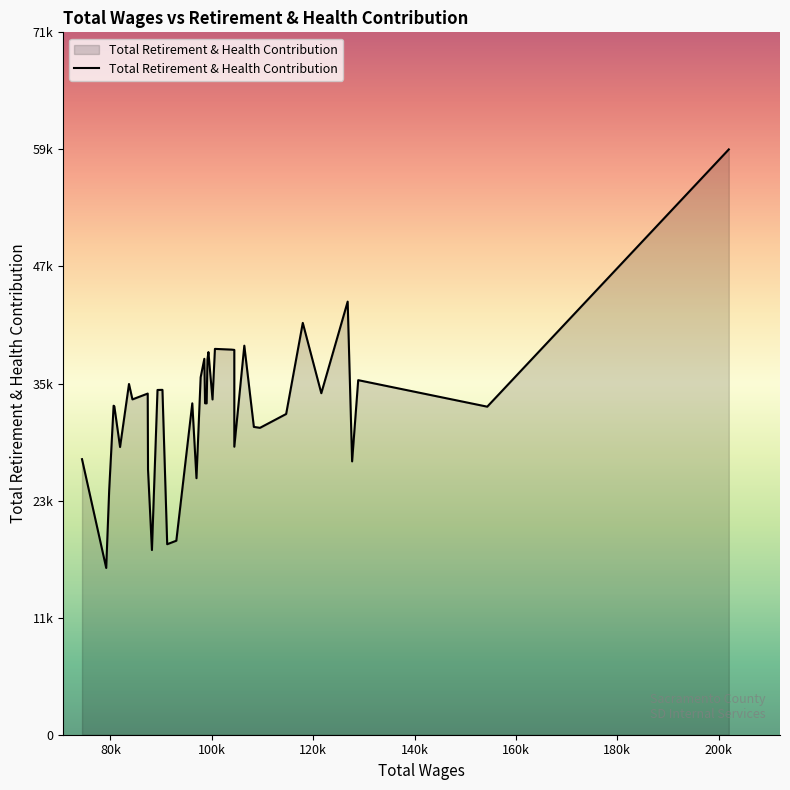

True or false: the data shows 29402 at 104446.

True